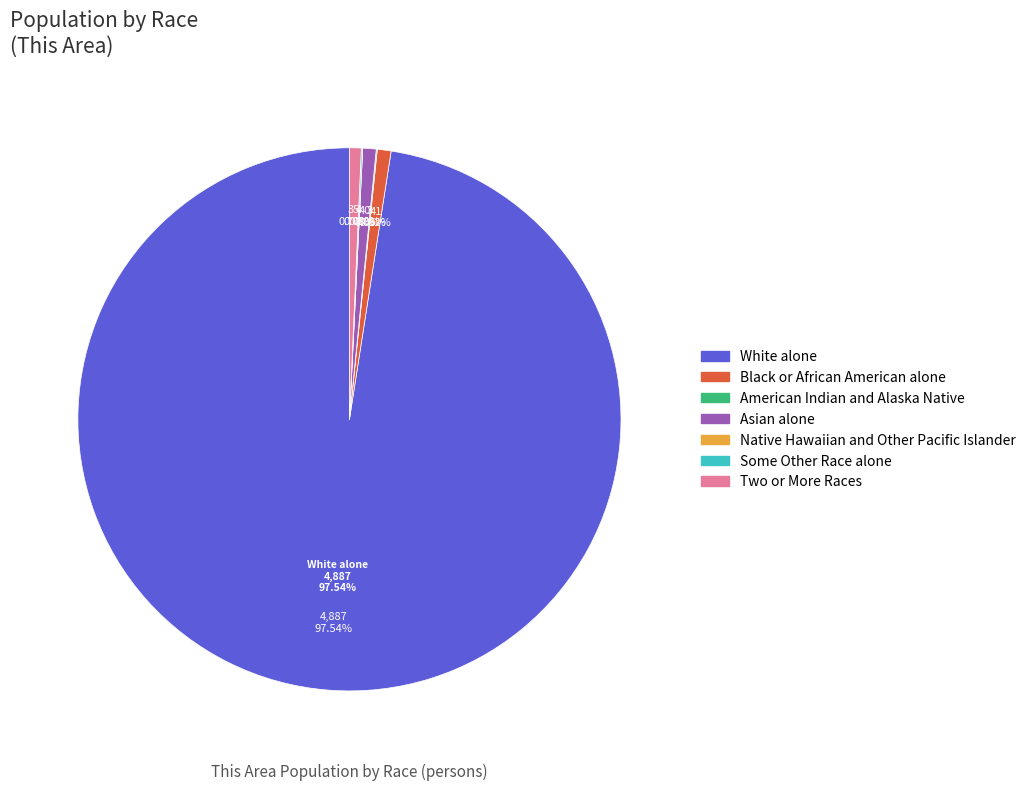

Is there any slice that represents more than half of the pie?

Yes